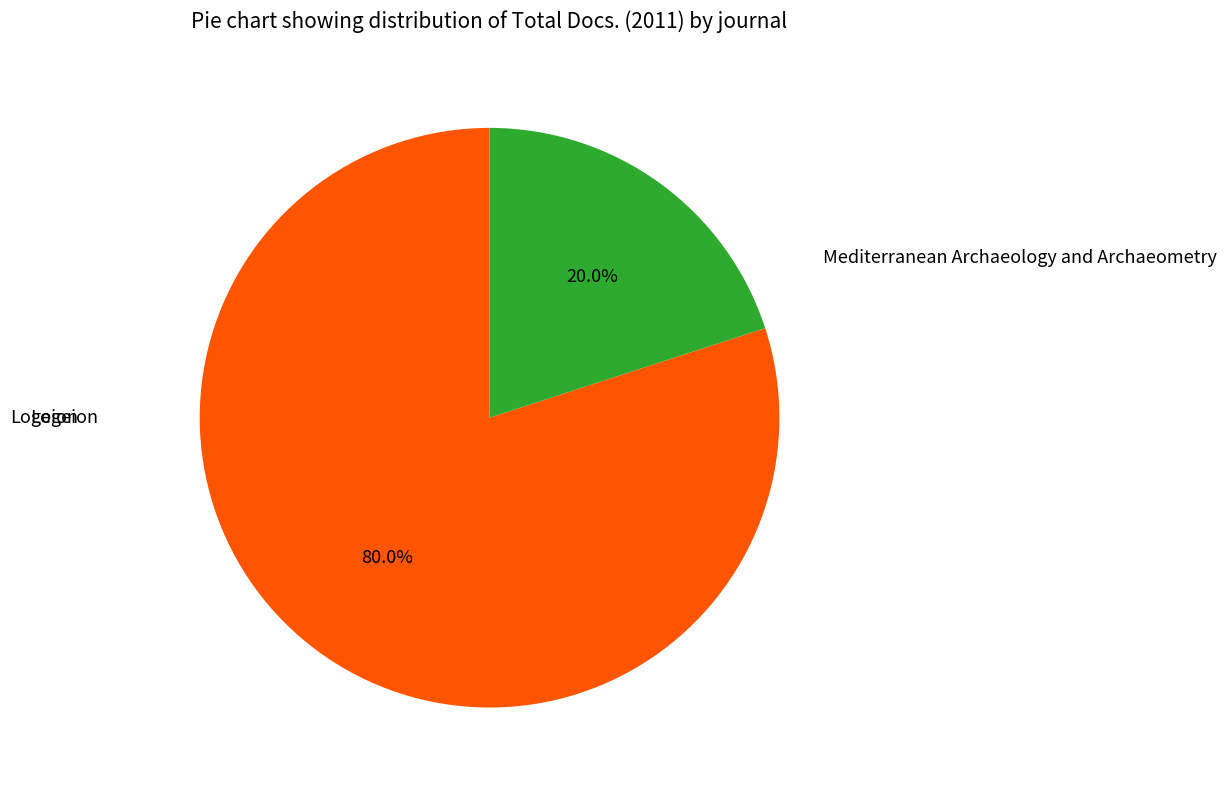

Is there any slice that represents more than half of the pie?

Yes